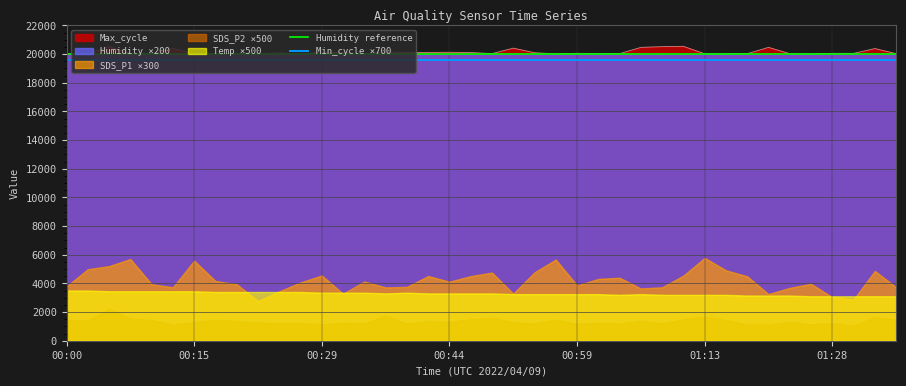

True or false: Humidity reference and Min_cycle ×700 cross at least once.

False